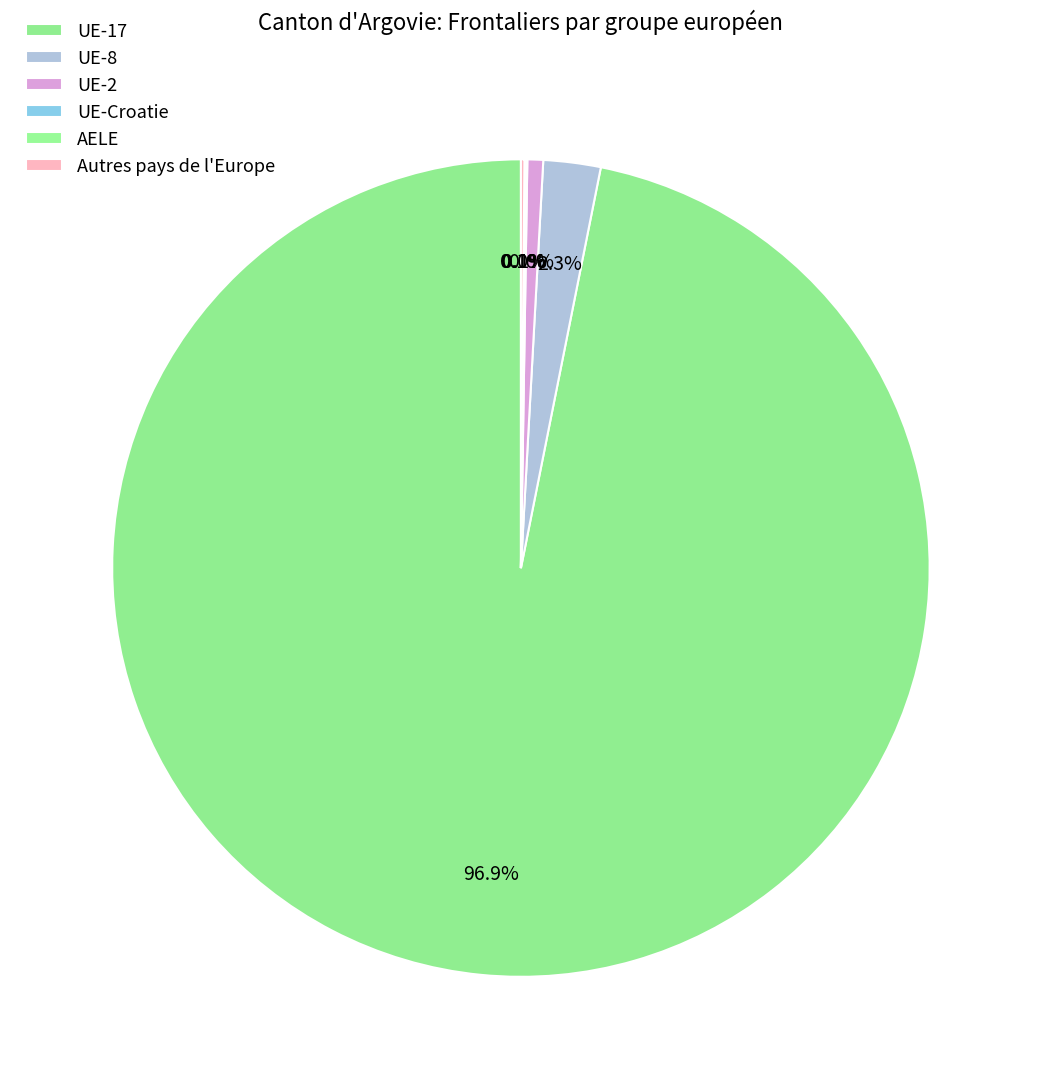

Which slice is the largest?

UE-17